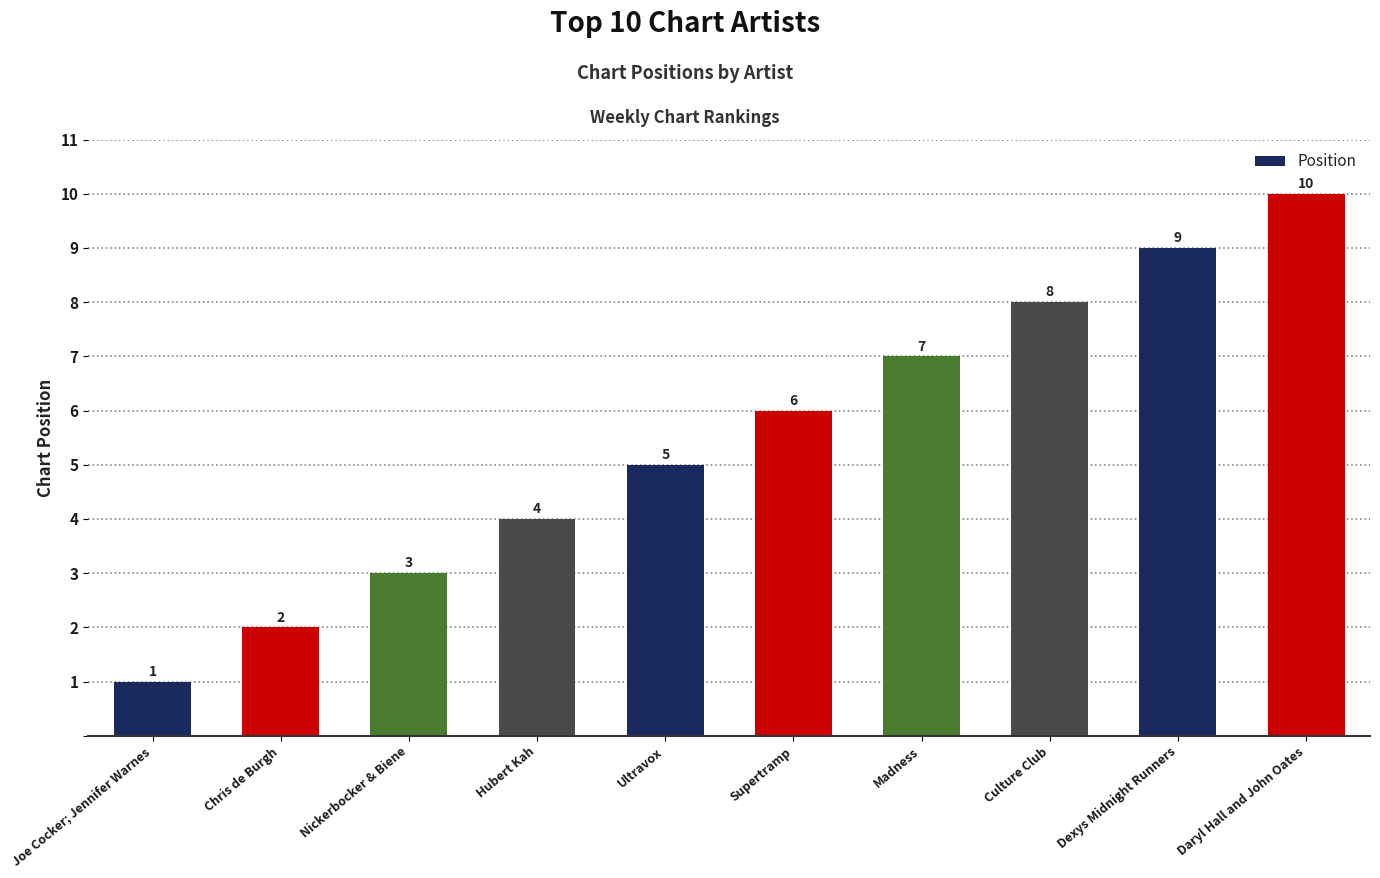

Reading left to right, extract all data points from this chart.

1	2	3	4	5	6	7	8	9	10